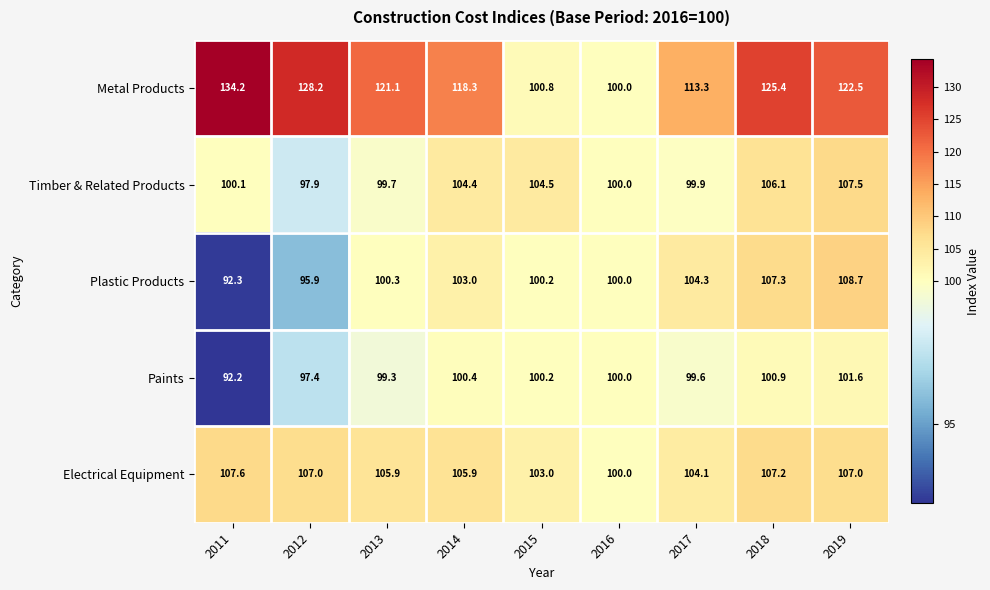

What is the average value of the Electrical Equipment series?

105.3